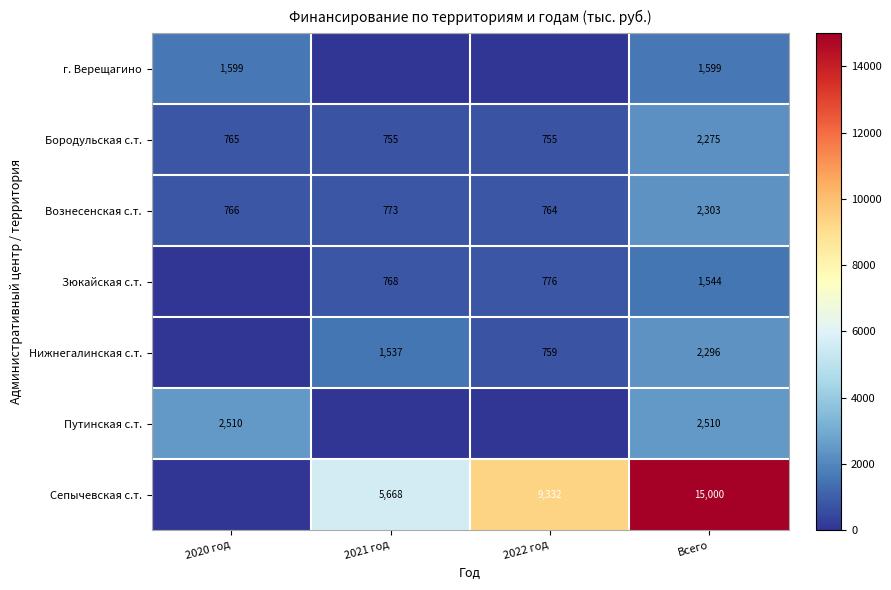

Which category has the highest value in the Вознесенская с.т. series?

Всего